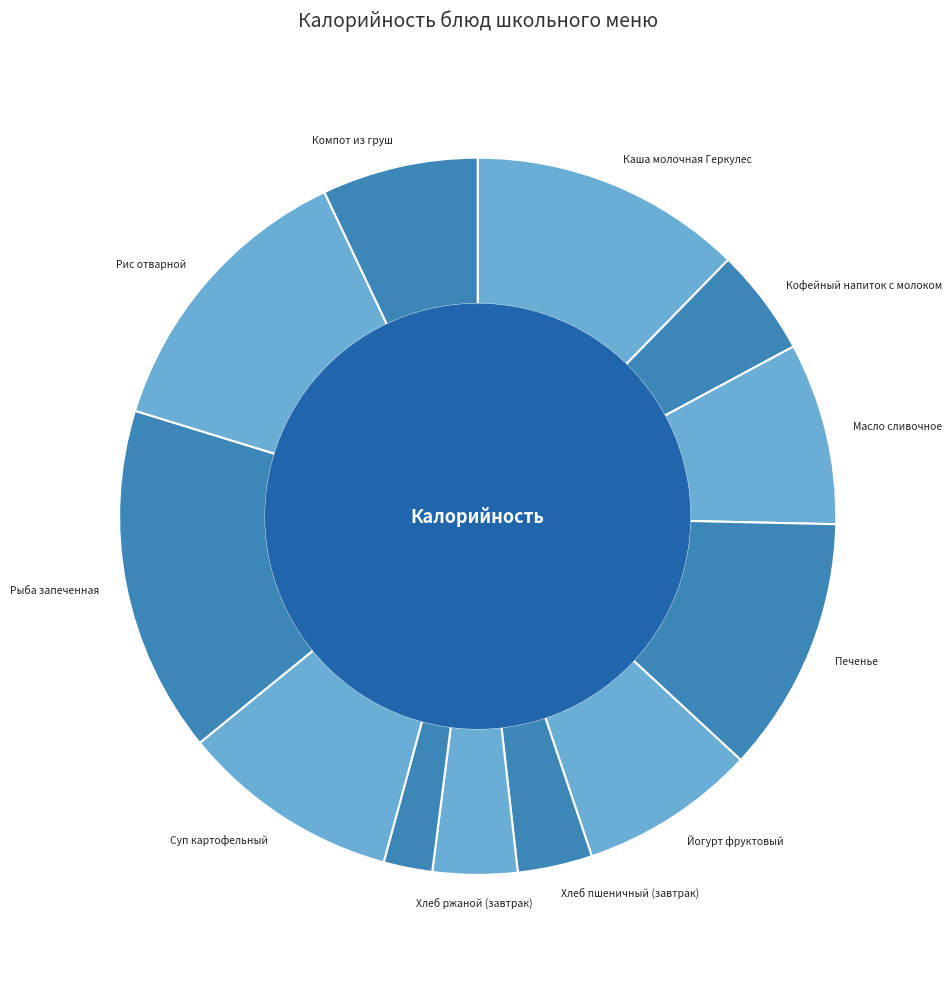

Rank the categories by value from lowest to highest.

Свежий помидор, Хлеб пшеничный (завтрак), Хлеб ржаной (завтрак), Кофейный напиток с молоком, Компот из груш, Йогурт фруктовый, Масло сливочное, Суп картофельный, Печенье, Каша молочная Геркулес, Рис отварной, Рыба запеченная